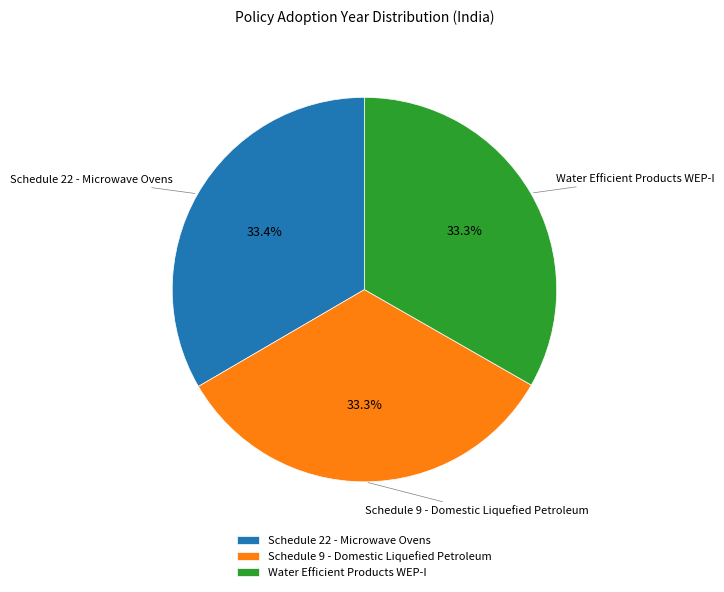

What percentage is the Schedule 9 - Domestic Liquefied Petroleum slice, to the nearest percent?

33%